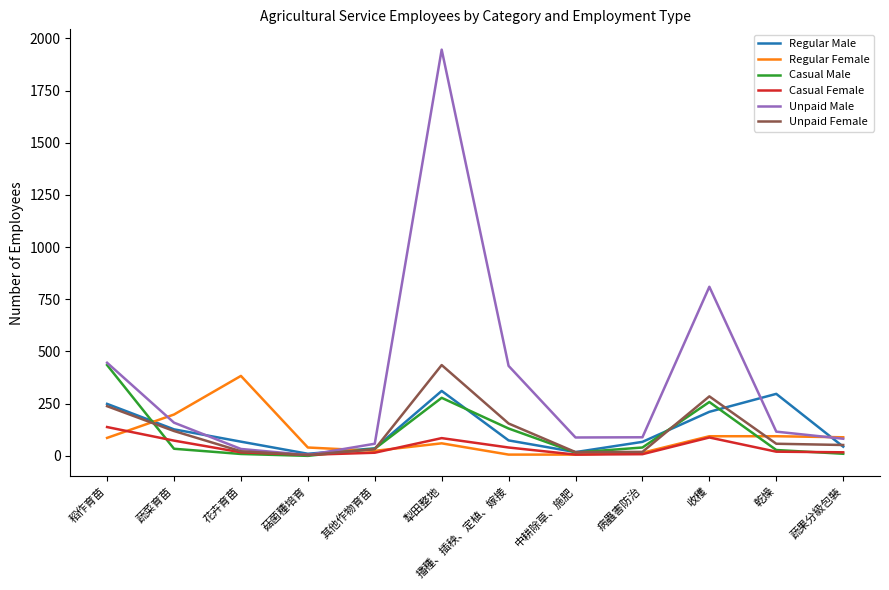

What position from the left is 收穫?

10